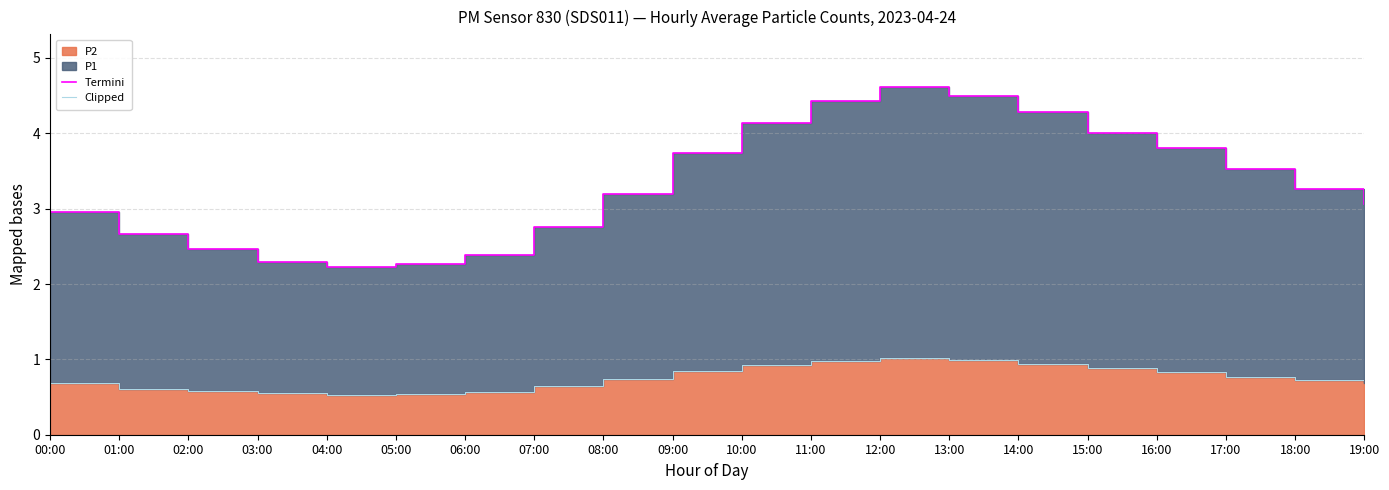

How many interior local valleys does the Termini series have?

1